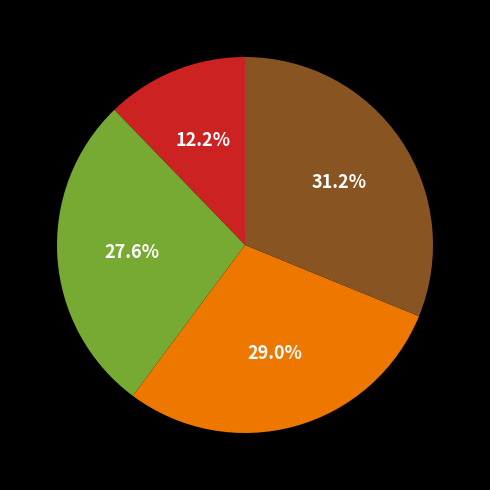

Is there a majority slice in this chart?

No